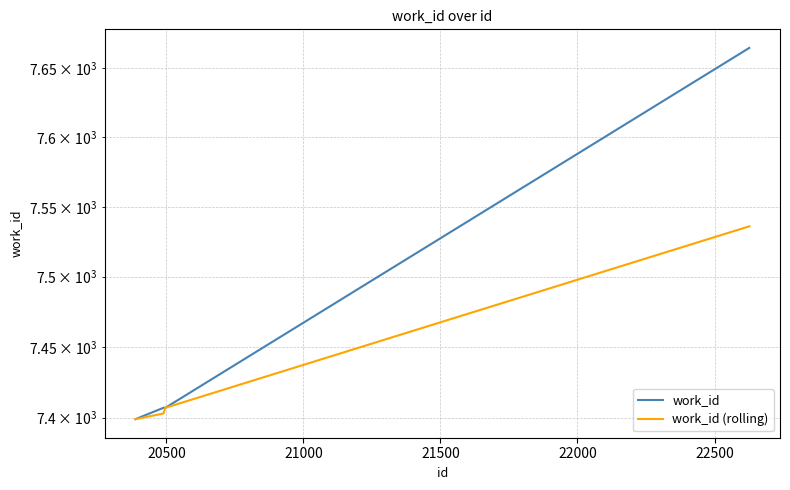

How many distinct data groups are displayed?

2